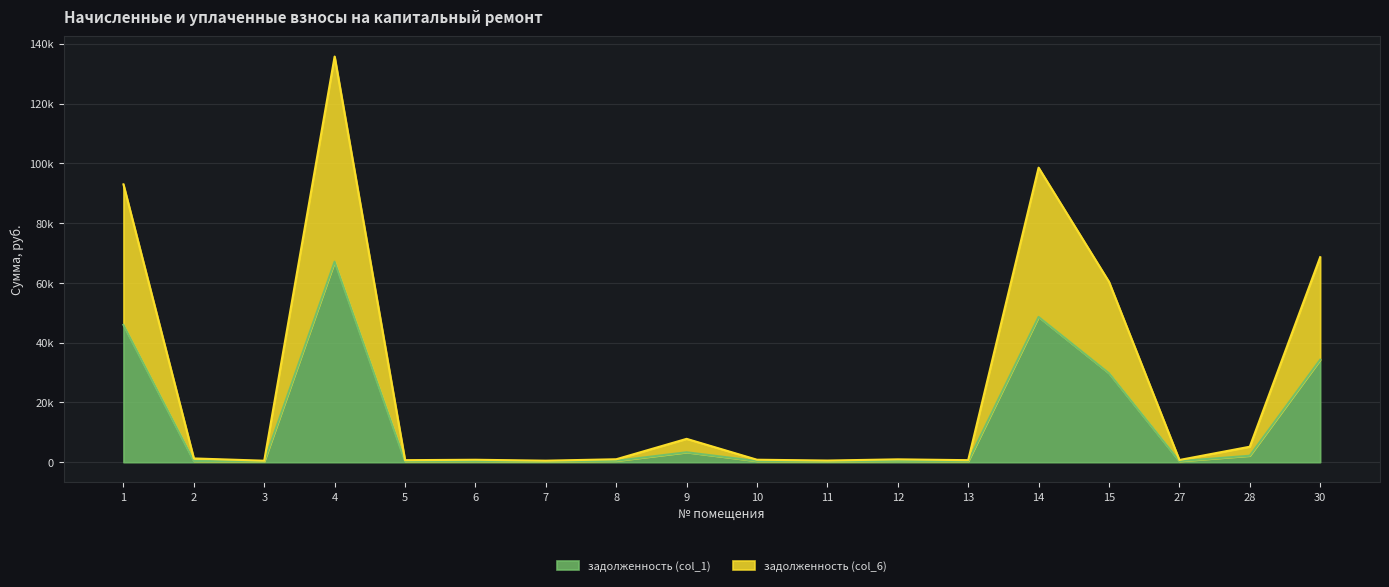

What is the spread (max minus min) of values at 27?

387.3